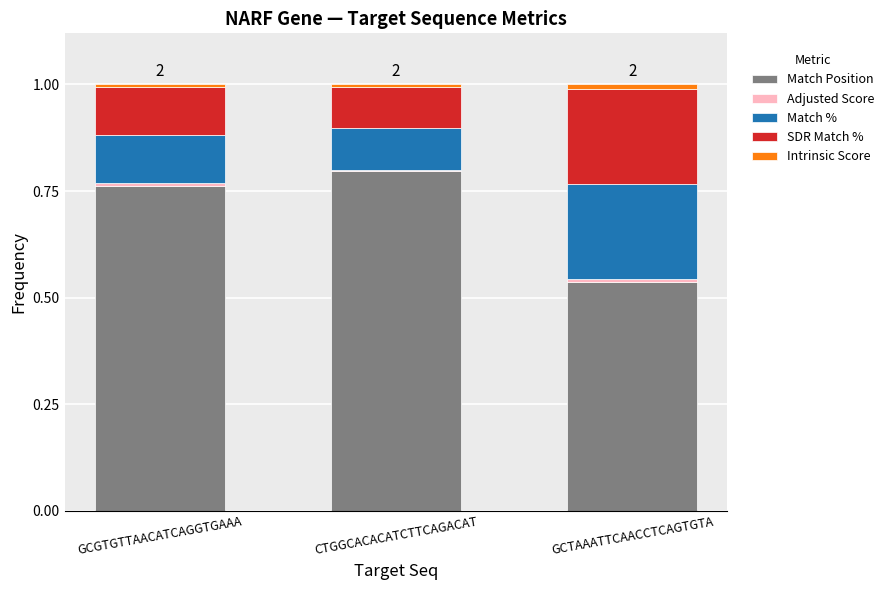

Which category has the highest value in the Match Position series?

CTGGCACACATCTTCAGACAT